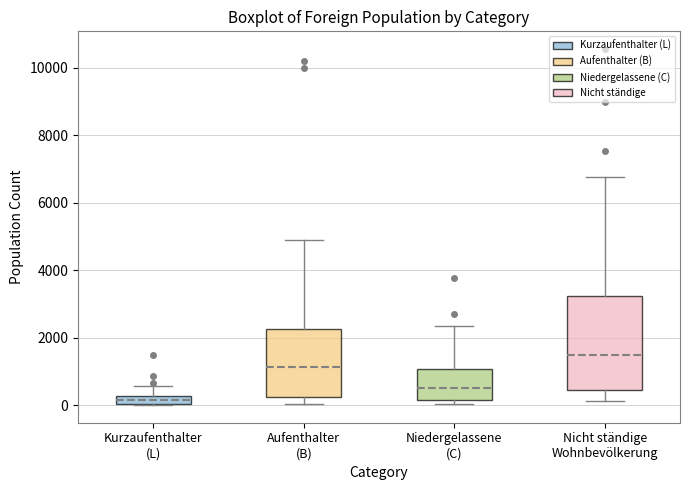

Which box is the tallest, from its lower edge to its upper edge?

Nicht ständige Wohnbevölkerung